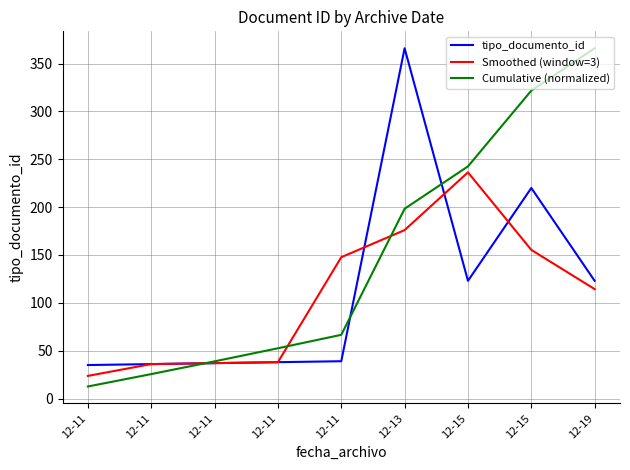

Reading left to right, extract all data points from this chart.

tipo_documento_id: 35.0	36.0	37.0	38.0	39.0	366.0	123.0	220.0	123.0
Smoothed (window=3): 23.7	36.0	37.0	38.0	147.7	176.0	236.3	155.3	114.3
Cumulative (normalized): 12.6	25.6	38.9	52.5	66.6	198.3	242.6	321.7	366.0